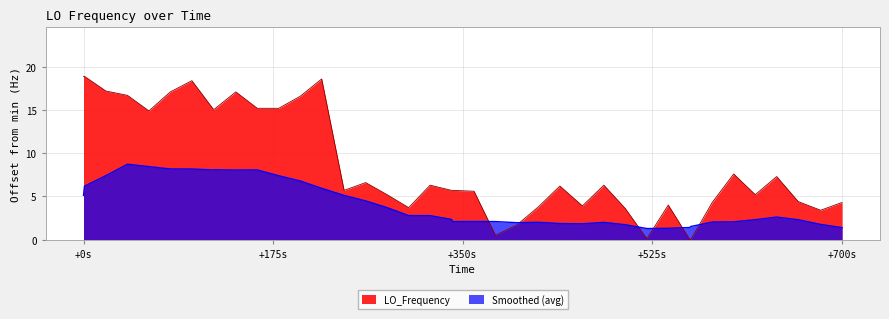

Which series has the widest spread of values?

LO_Frequency